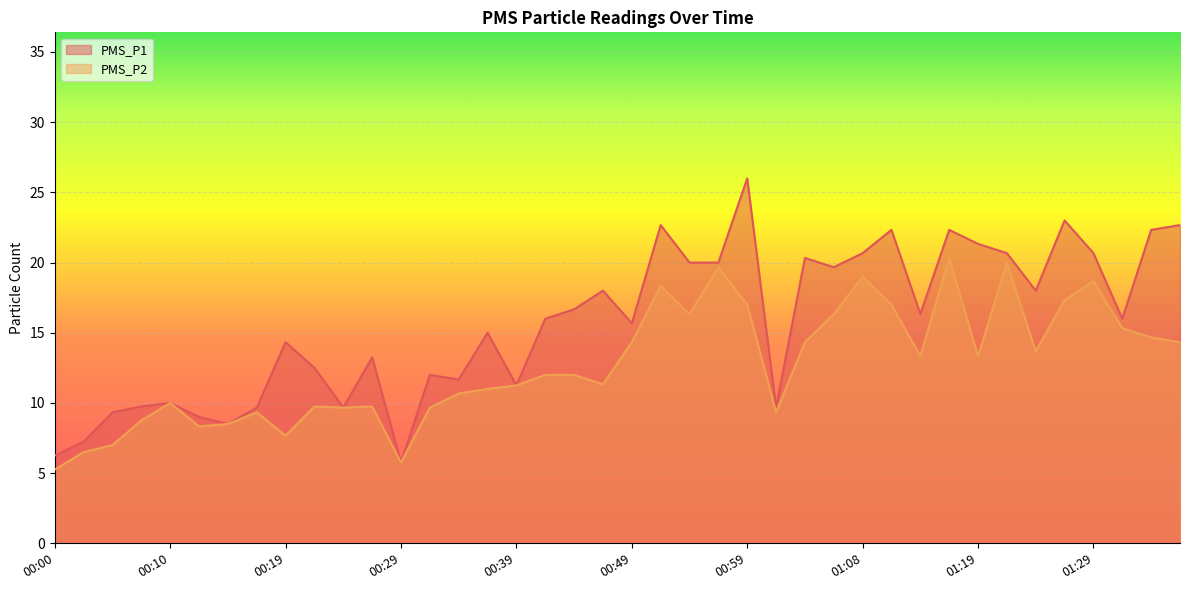

True or false: PMS_P1 and PMS_P2 cross at least once.

False